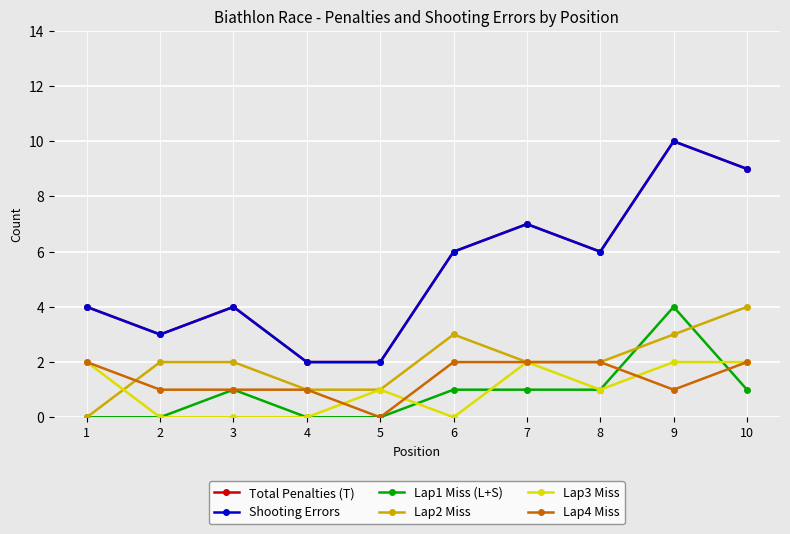

Is the value of Total Penalties (T) at 9 greater than the value of Shooting Errors at 6?

Yes